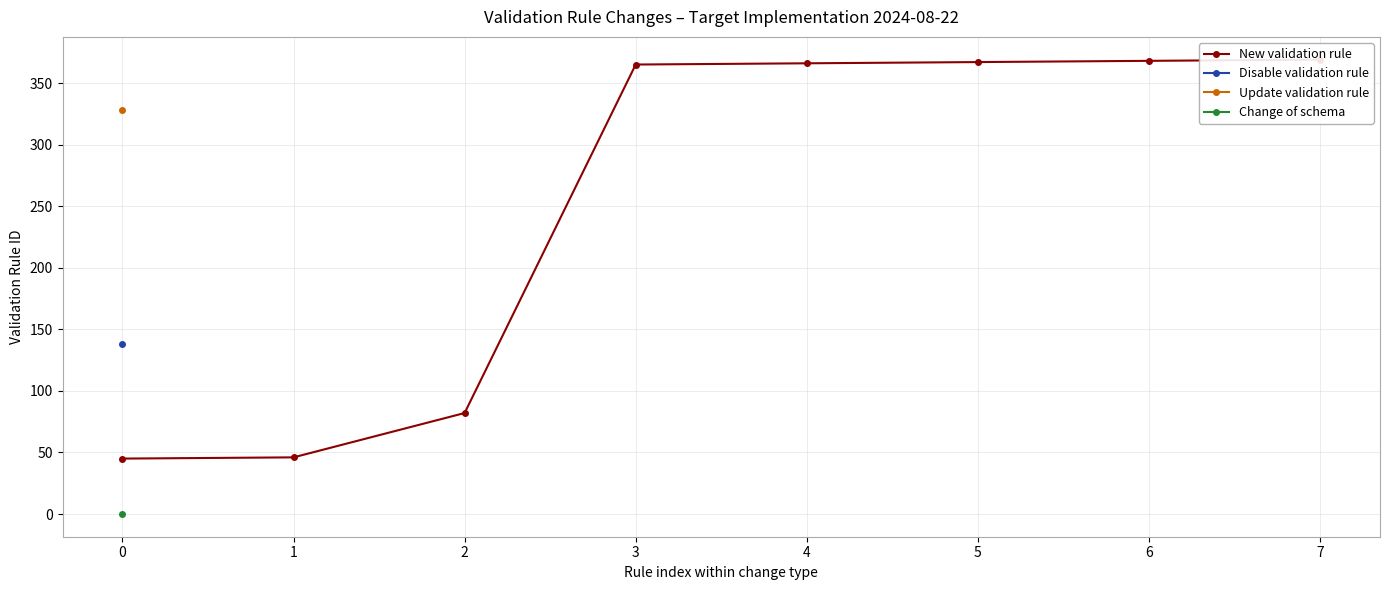

True or false: the data has more than 1 interior local peaks.

False